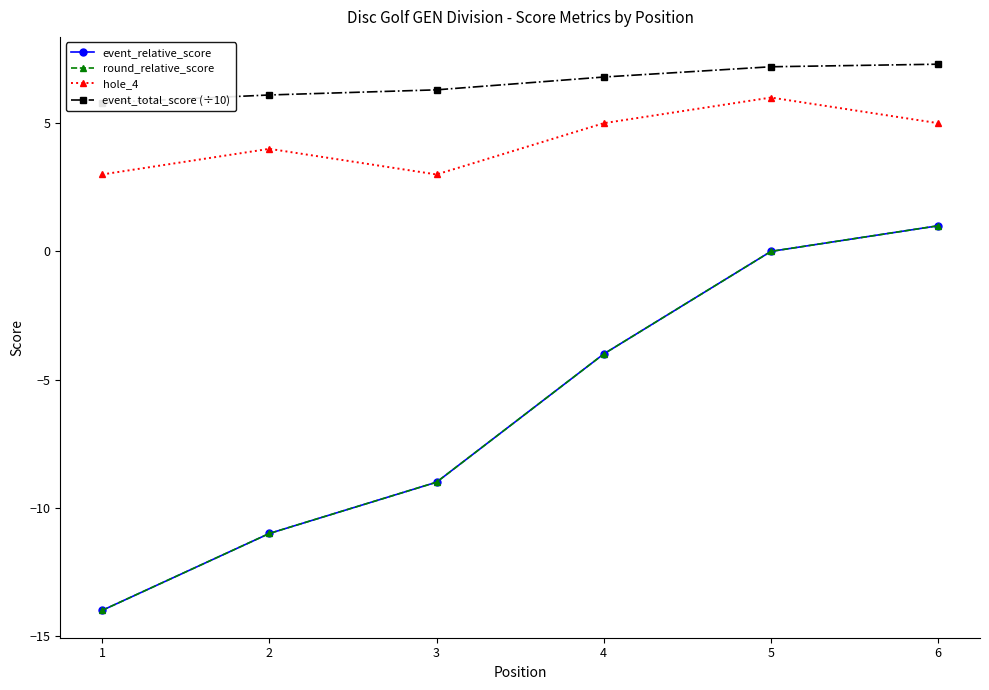

Is this an area chart (filled region under the line)?

No